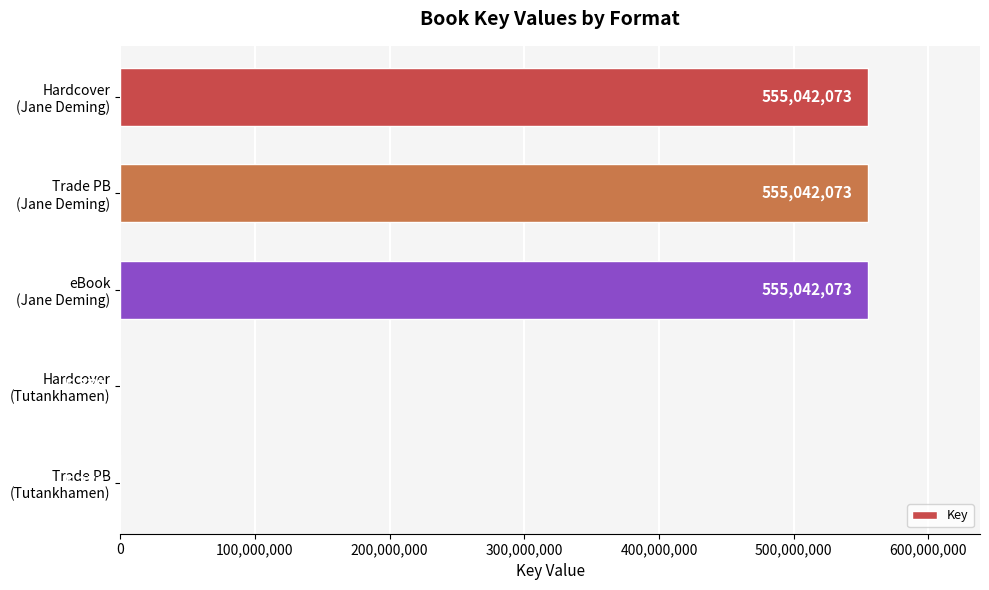

How many values are between 5378 and 555042073?

5